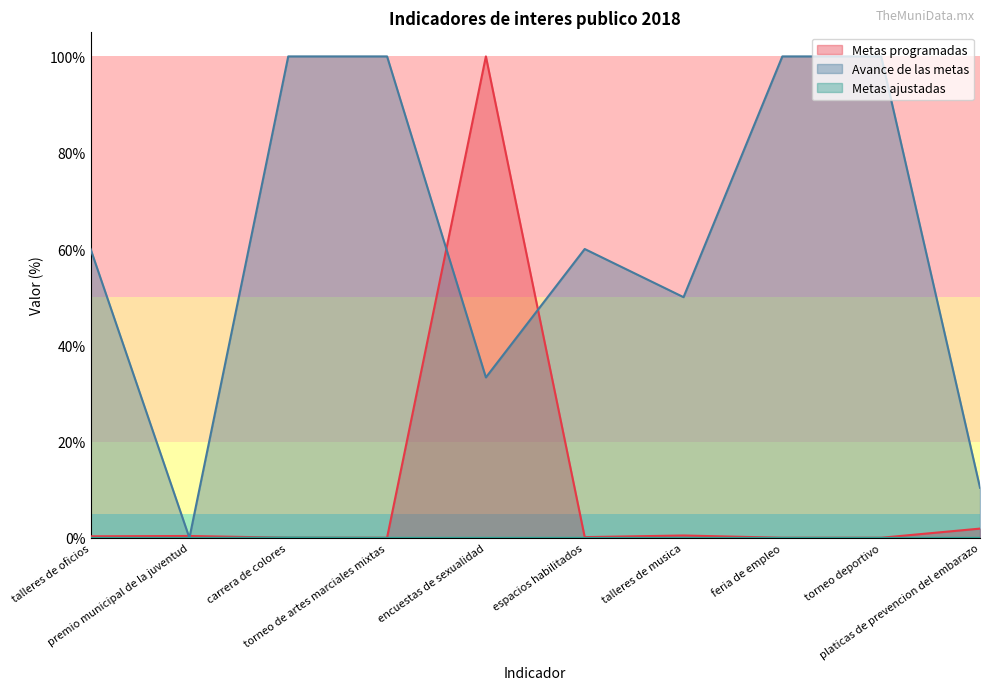

True or false: Metas ajustadas has a value of 0.0 at torneo de artes marciales mixtas.

True